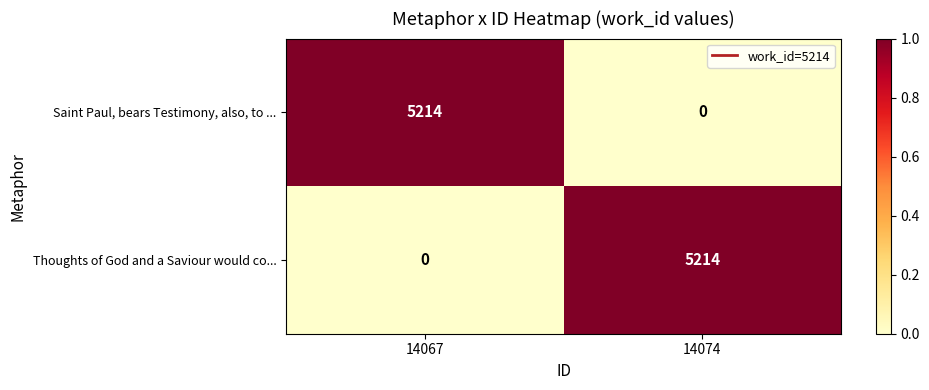

What is the spread (max minus min) of values at 14067?

5214